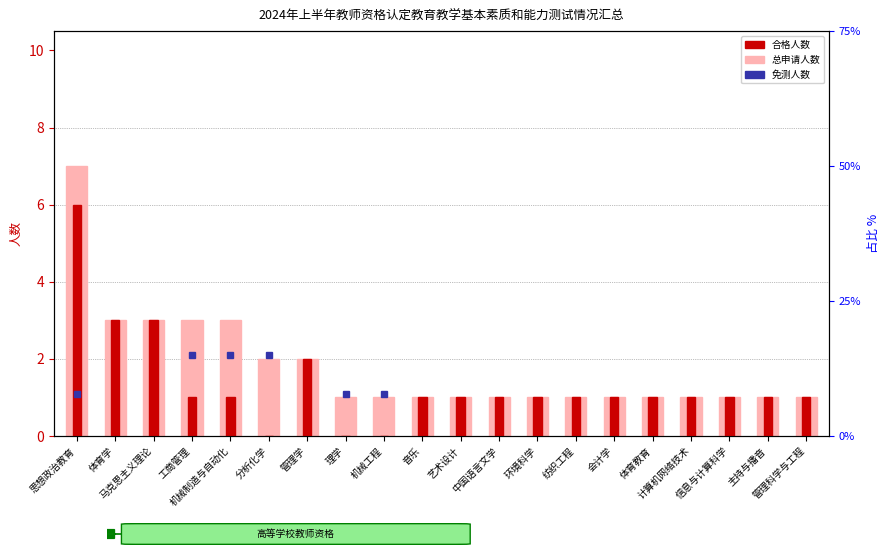

Which series has the widest spread of values?

总人数